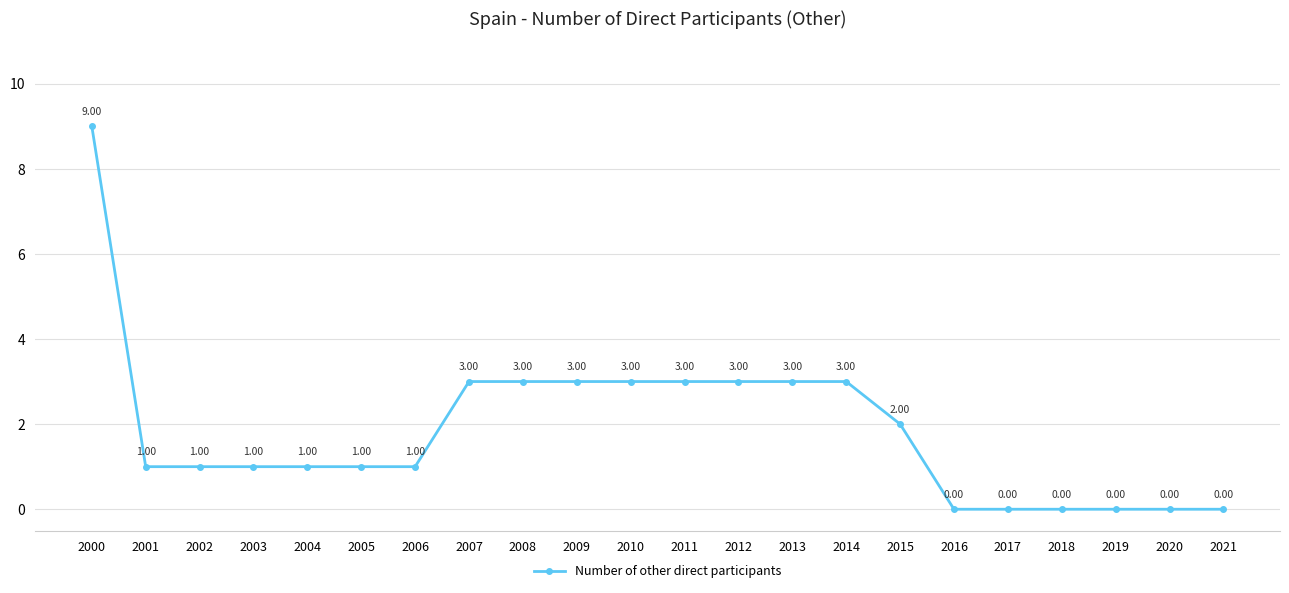

Reading left to right, list all the values displayed in this chart.

9	1	1	1	1	1	1	3	3	3	3	3	3	3	3	2	0	0	0	0	0	0